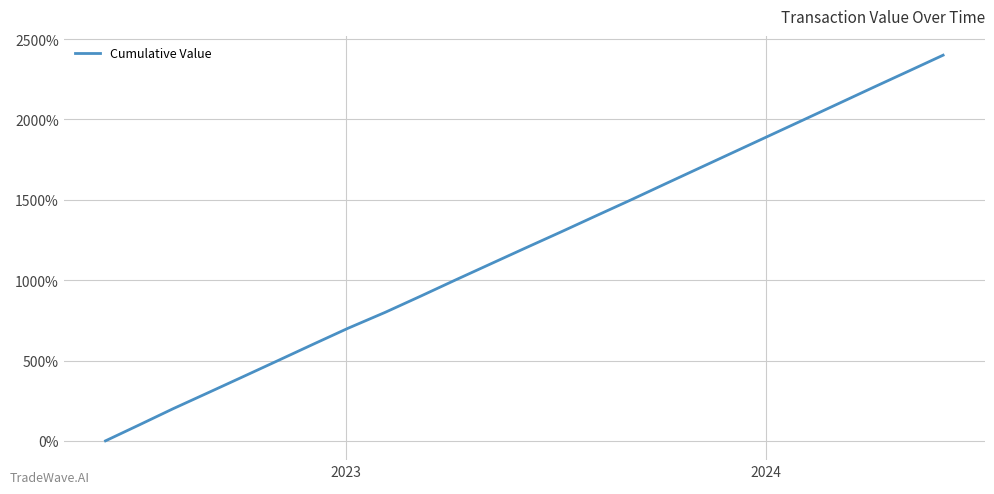

What is the difference between the maximum and minimum values?

2400.0